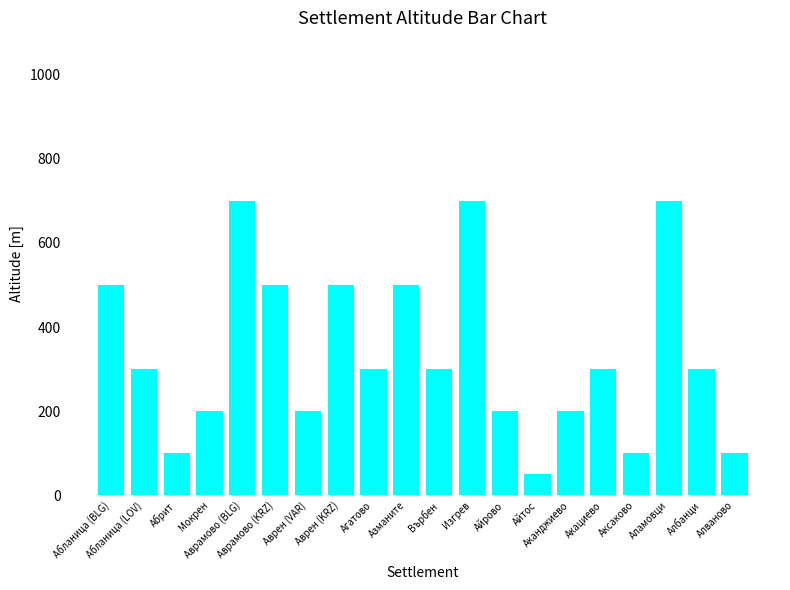

What is the difference between the second highest and second lowest values?

600